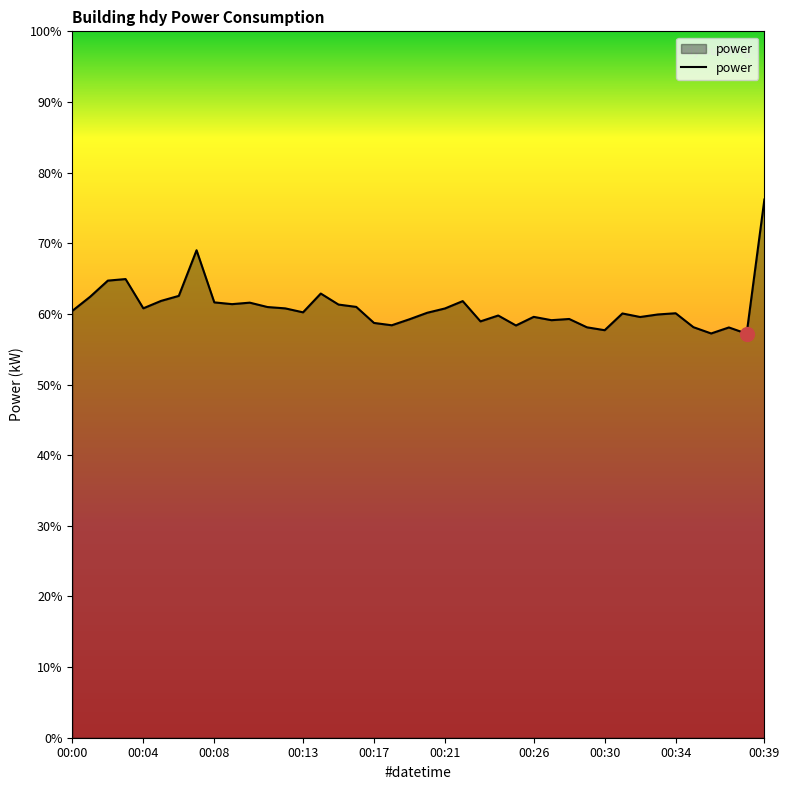

What is the minimum value shown in the chart?

57.2